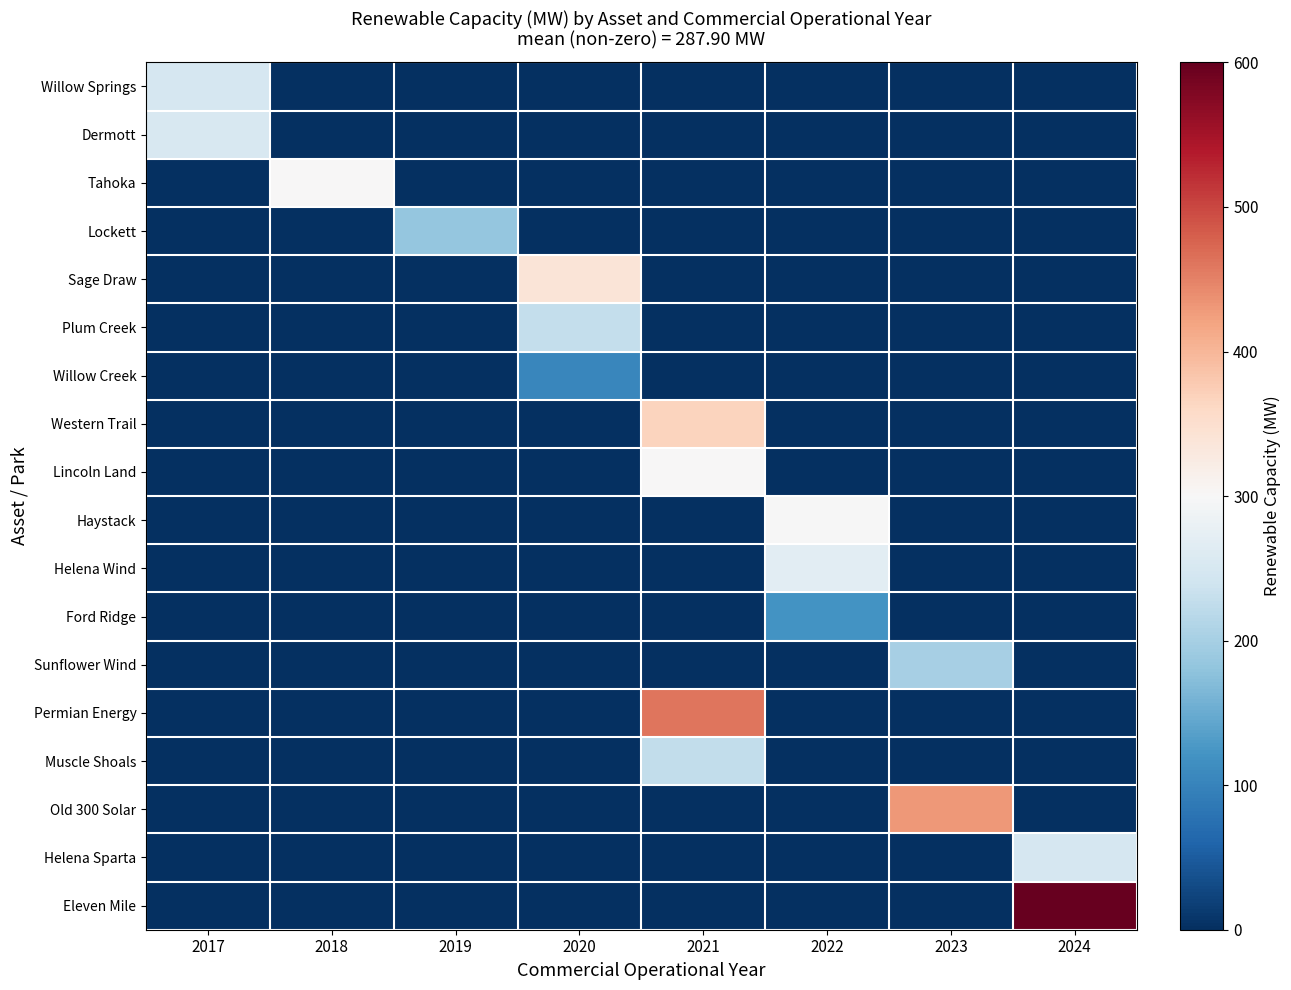

Rank the series by their maximum value, from lowest to highest.

Willow Creek, Ford Ridge, Lockett, Sunflower Wind, Muscle Shoals, Plum Creek, Willow Springs, Helena Sparta, Dermott, Helena Wind, Haystack, Tahoka, Lincoln Land, Sage Draw, Western Trail, Old 300 Solar, Permian Energy, Eleven Mile